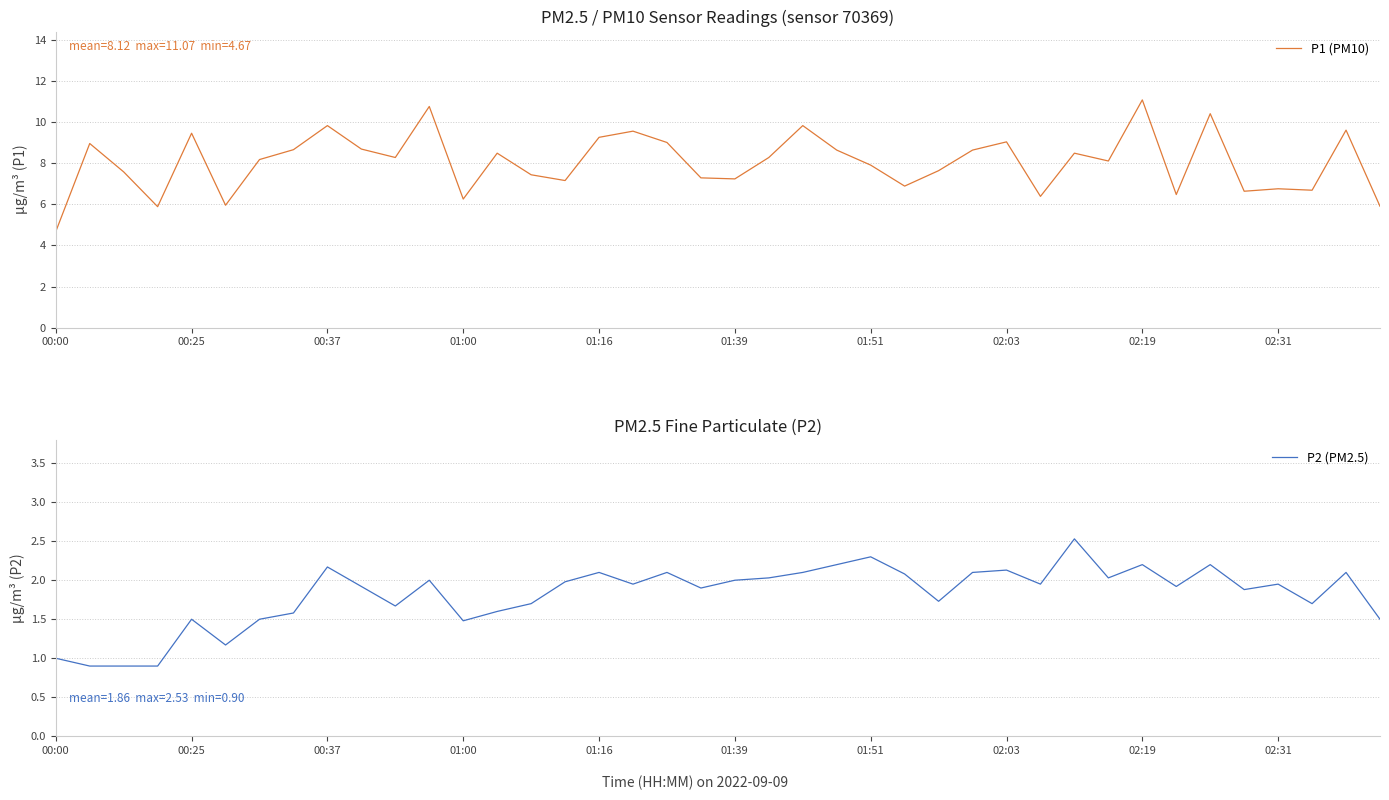

What is the difference between the maximum and minimum values in the P1 (PM10) series?

6.4